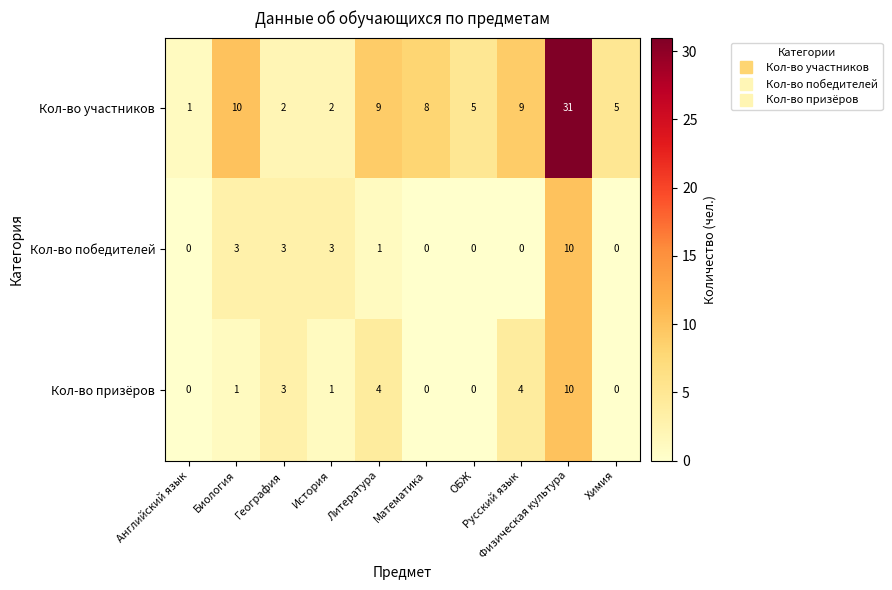

What is the total value across all series at Физическая культура?

51